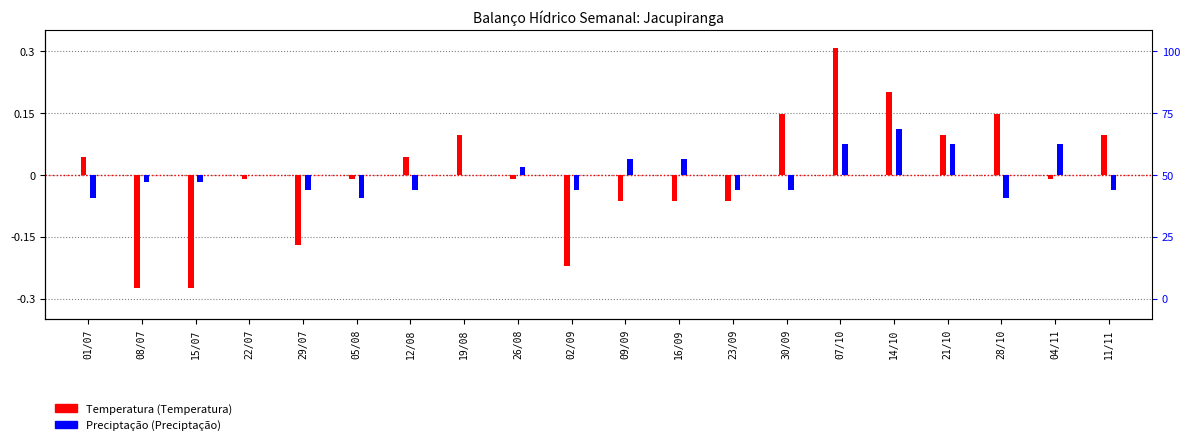

What is the difference between the second highest and minimum values in the Temperatura series?

0.5